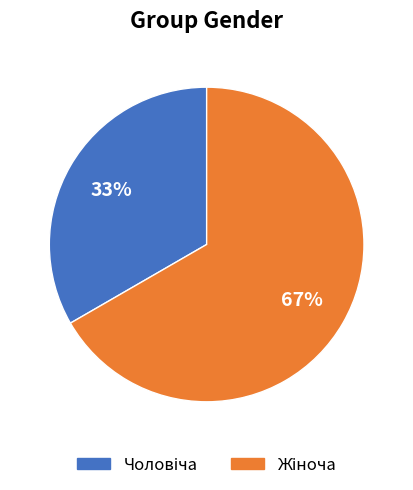

Does any single category account for the majority?

Yes